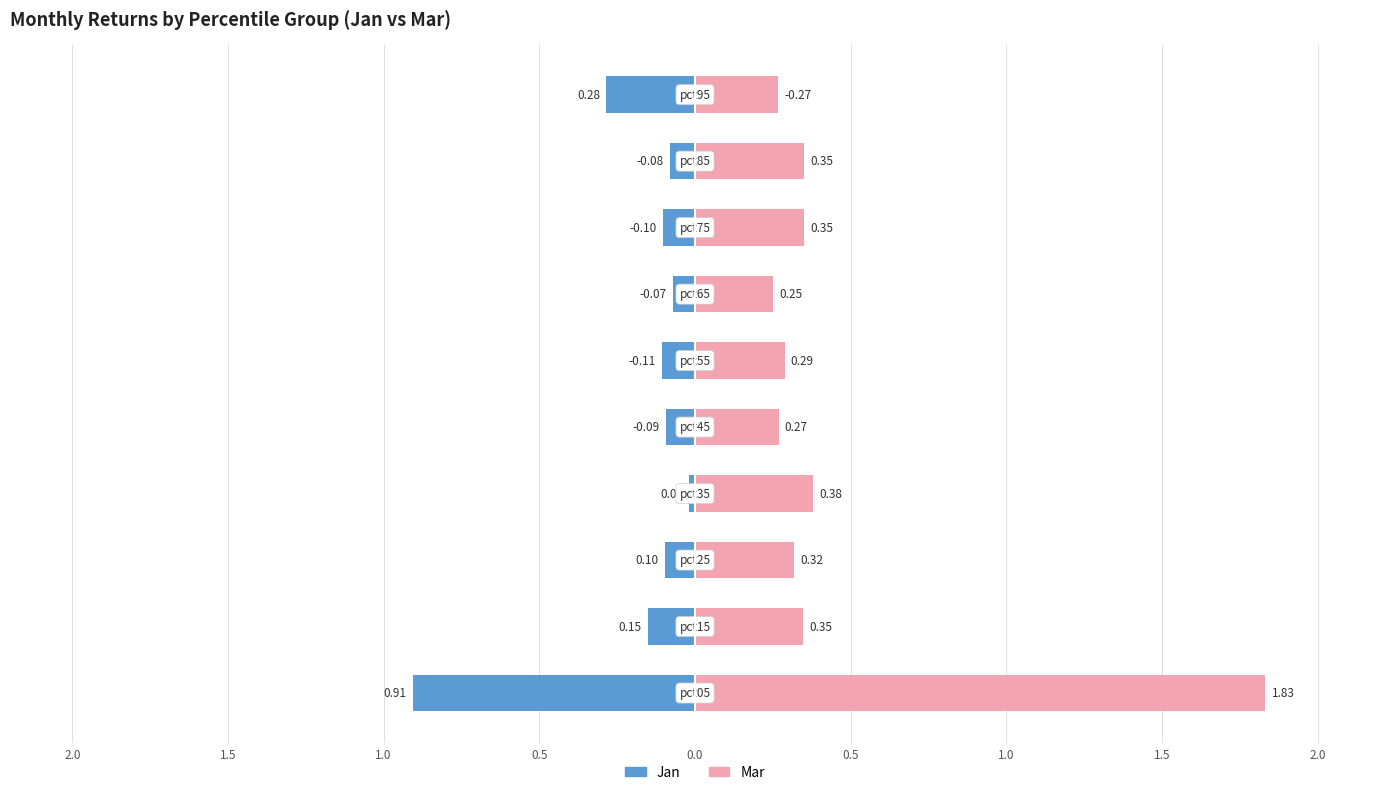

What is the approximate value of Jan at 0.5?

-0.1